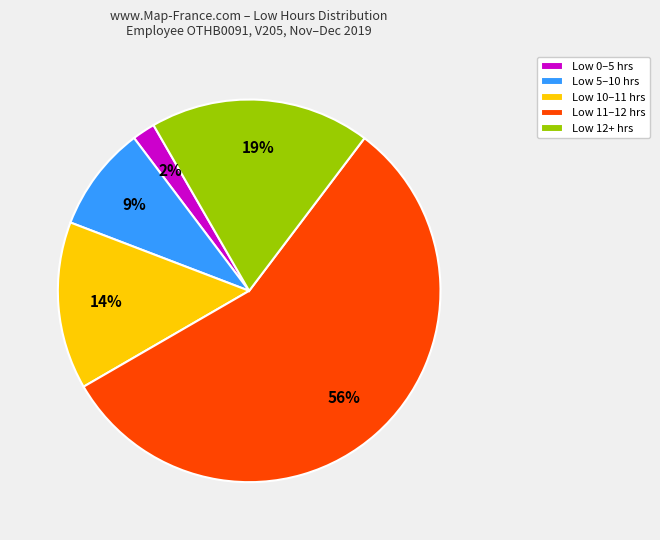

To the nearest percent, what is the average slice percentage?

20%